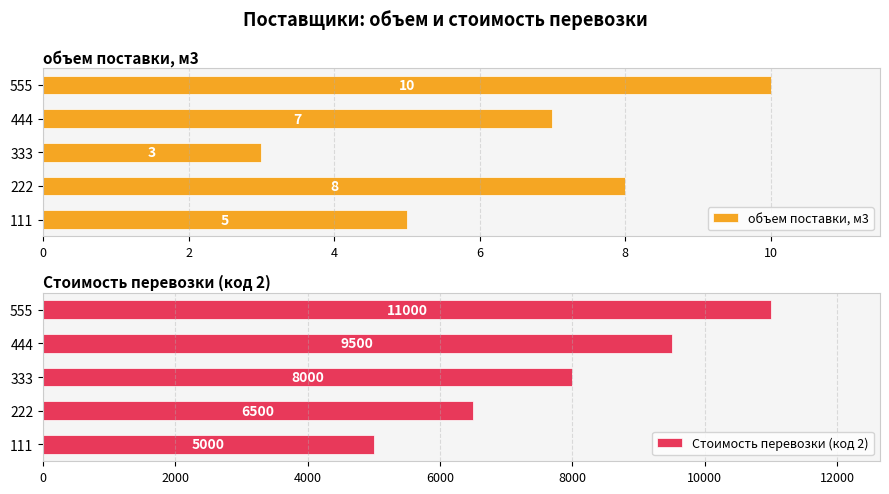

At which label does объем поставки, м3 reach its minimum?

333